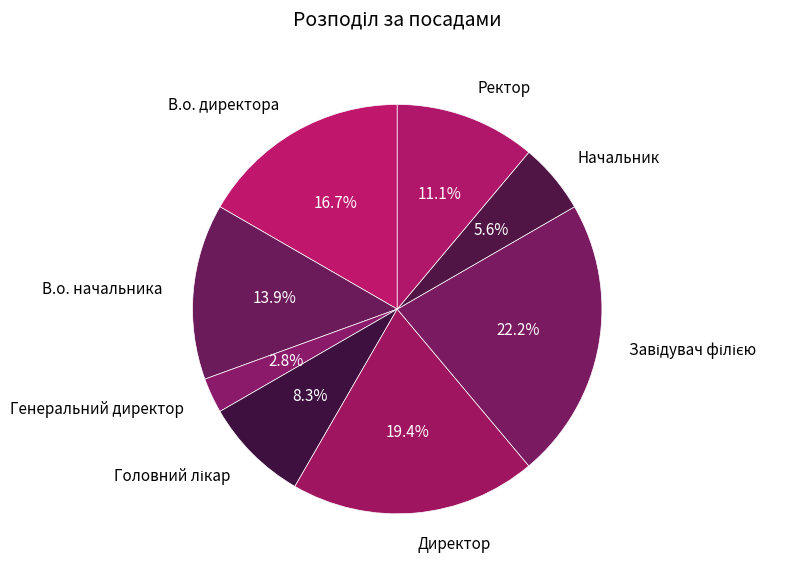

To the nearest percent, what portion does Начальник represent?

6%